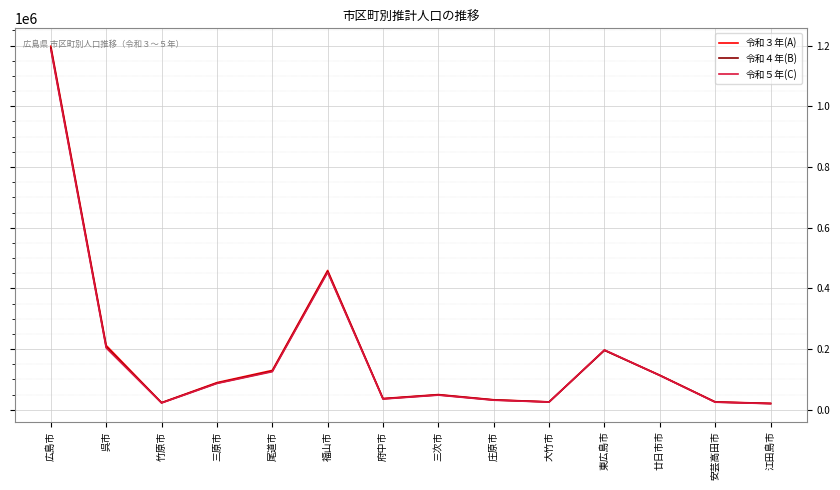

The 令和５年(C) series shows 203918 at 呉市. True or false?

True